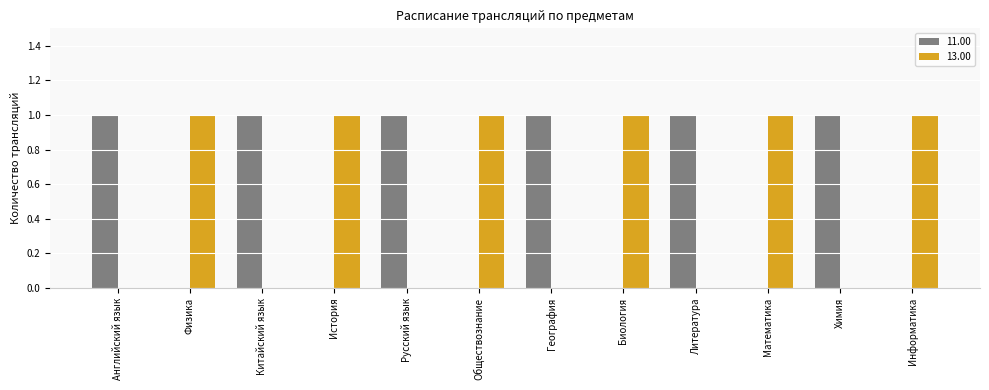

What is the sum of all 13.00 values?

6